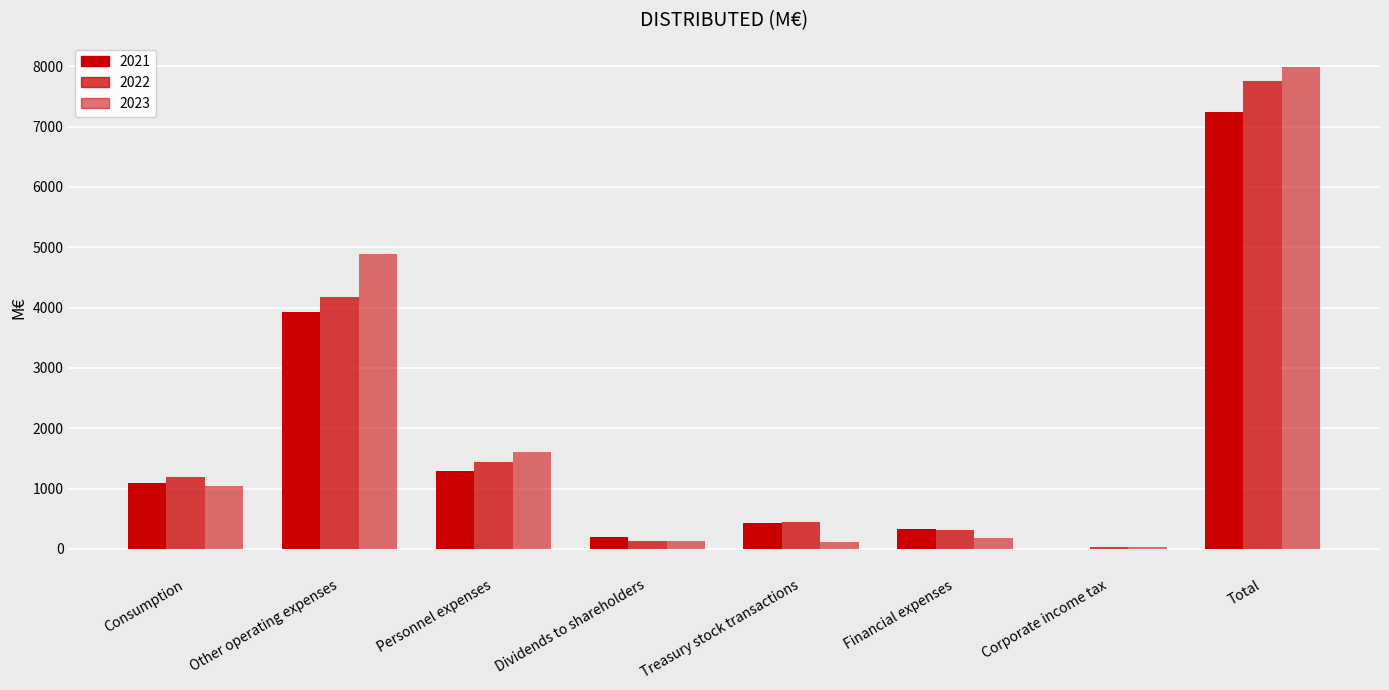

How many distinct data groups are displayed?

3